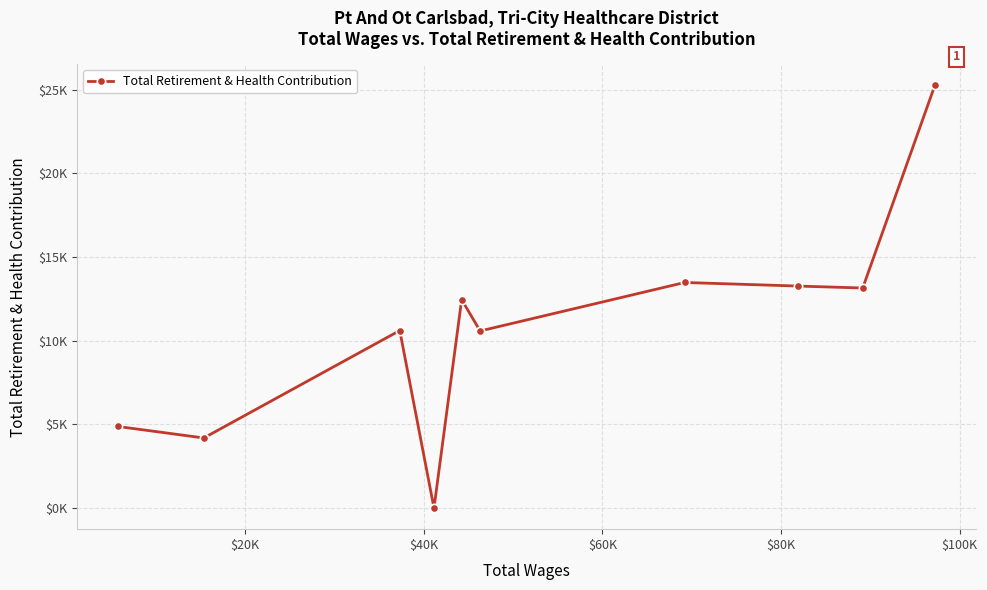

Is this an area chart (filled region under the line)?

No